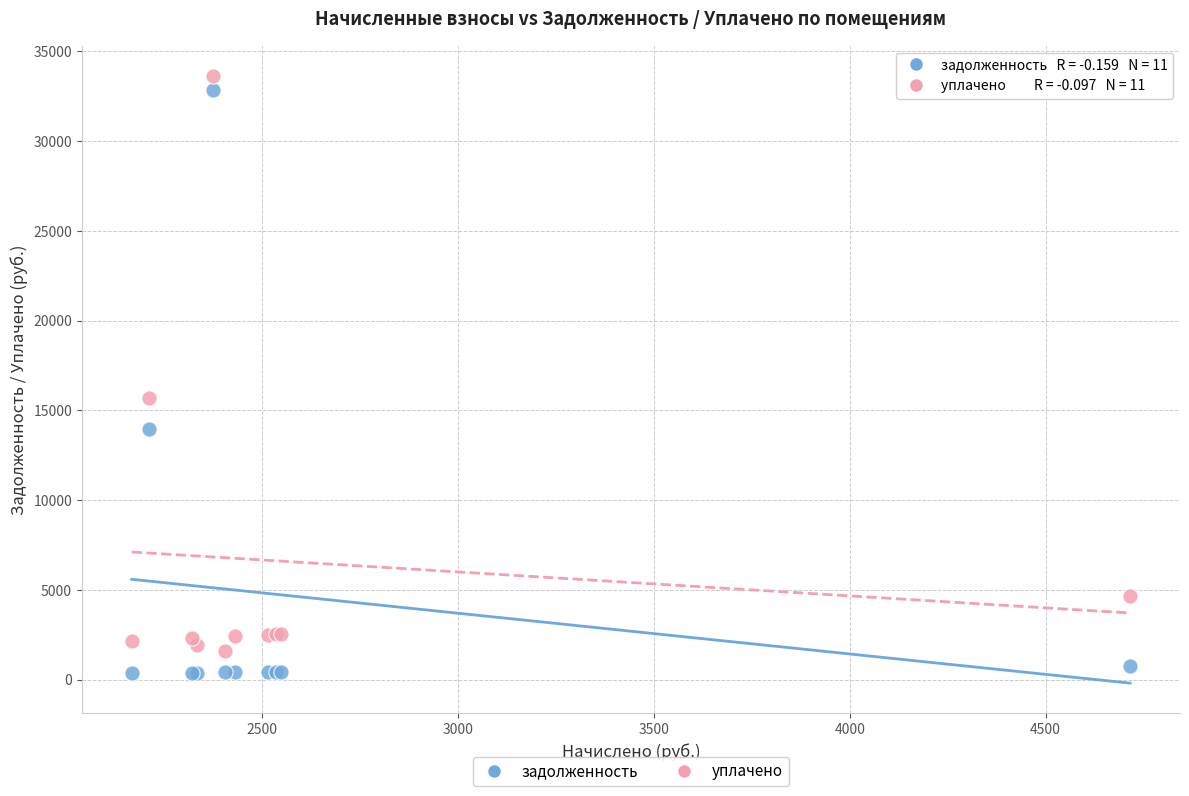

Across all series, what Y value is closest to 16992?

15694.5